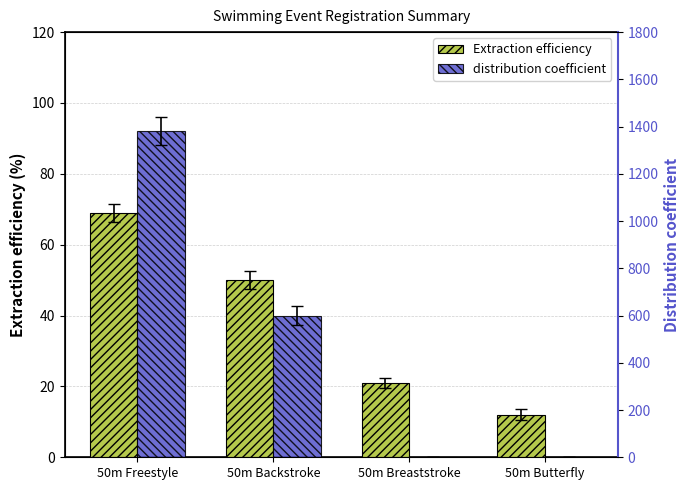

How many bars are there in total?

8